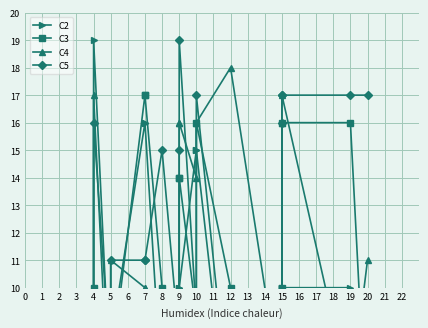

In C5, how many points are higher than both neighbors (excluding endpoints)?

4